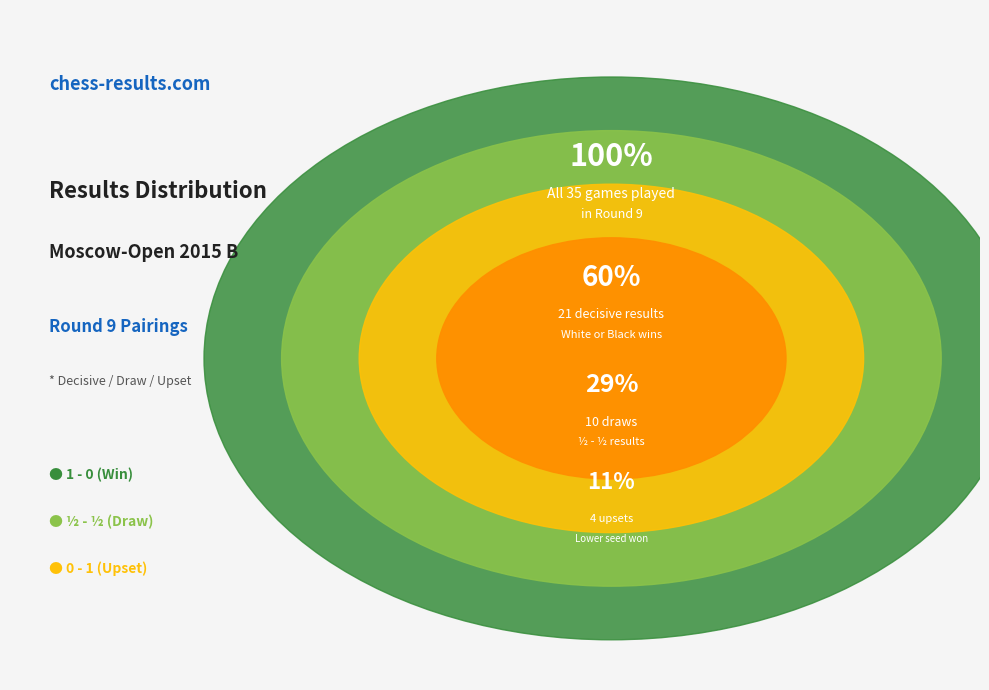

How many slices are in this pie chart?

3